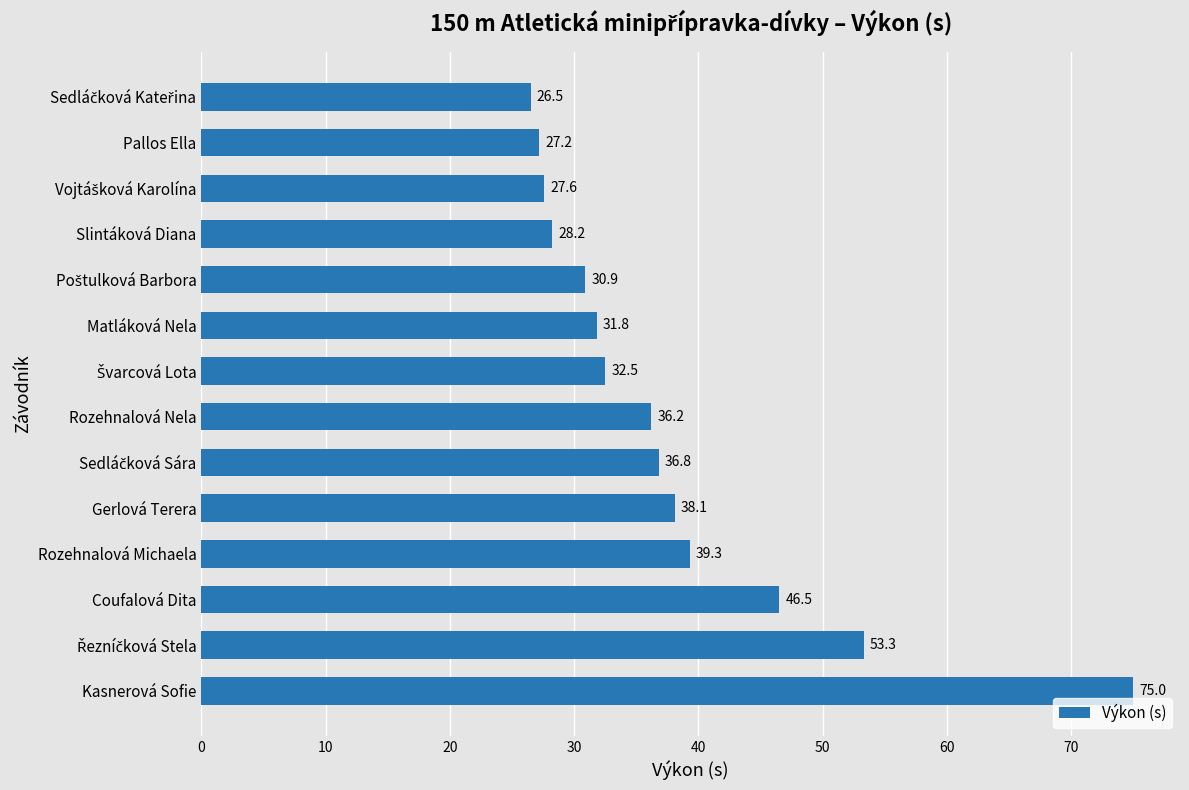

What is the greatest value displayed?

75.0